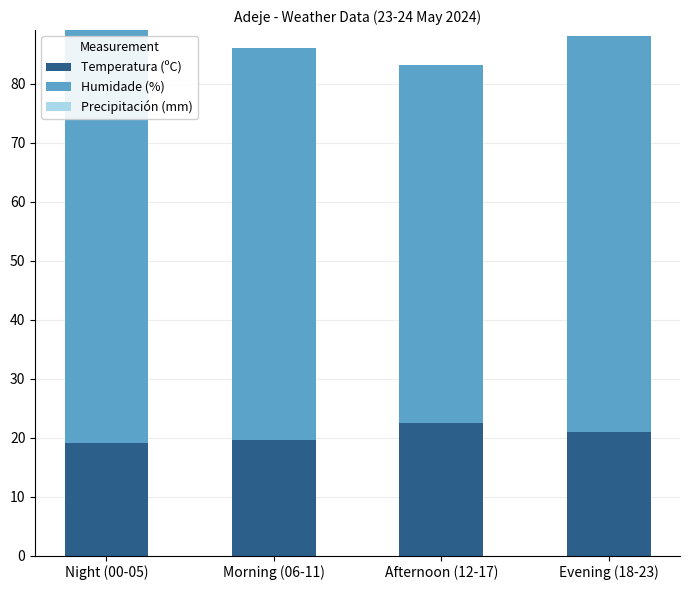

True or false: Temperatura (ºC) has a value of 19.1 at Night (00-05).

True